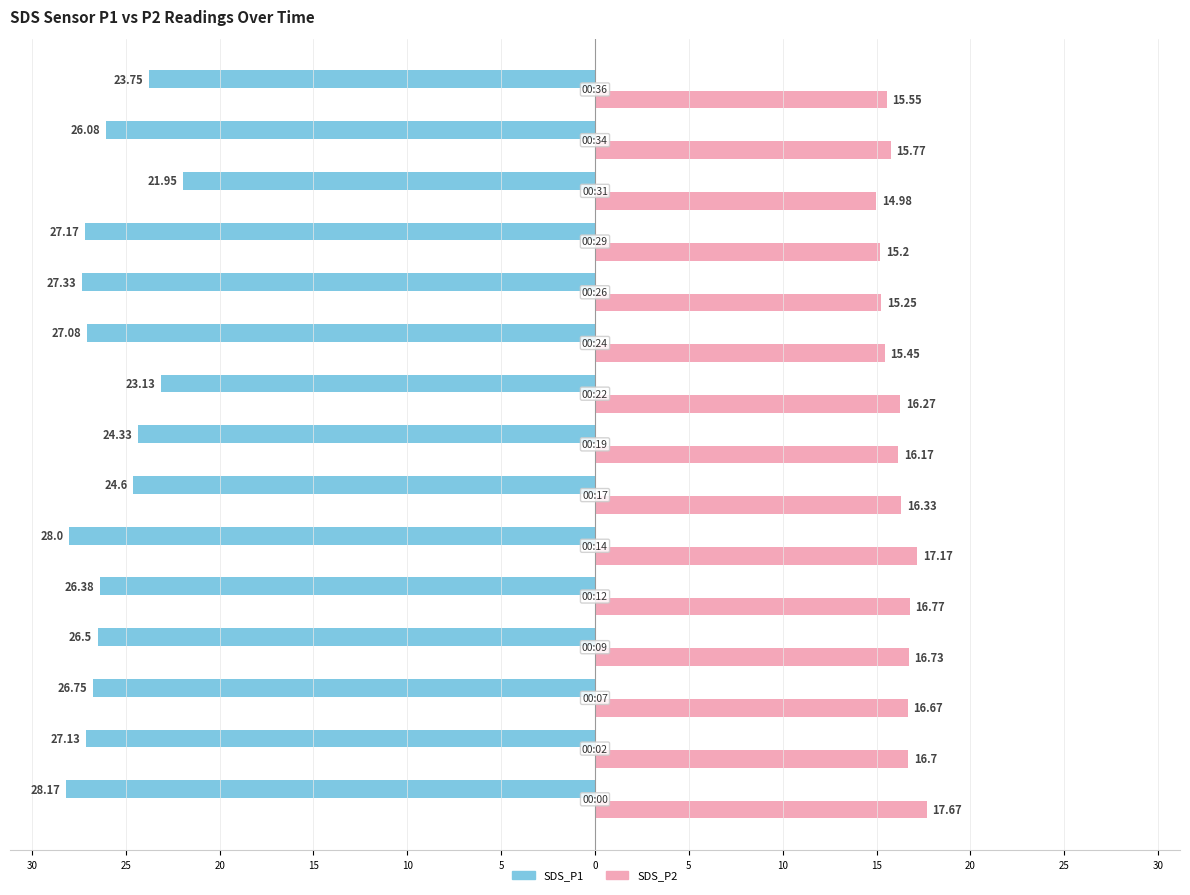

What are all the series names shown in the legend?

SDS_P1, SDS_P2